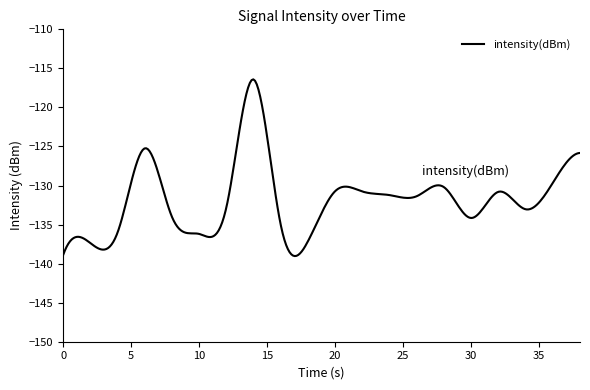

What is the minimum value shown in the chart?

-139.0